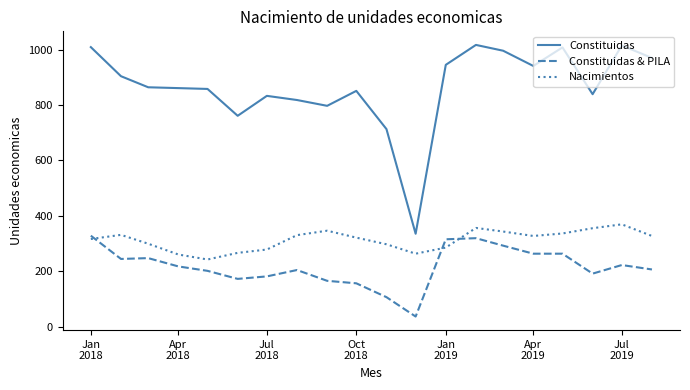

How many values in the Nacimientos series are below 327?

10